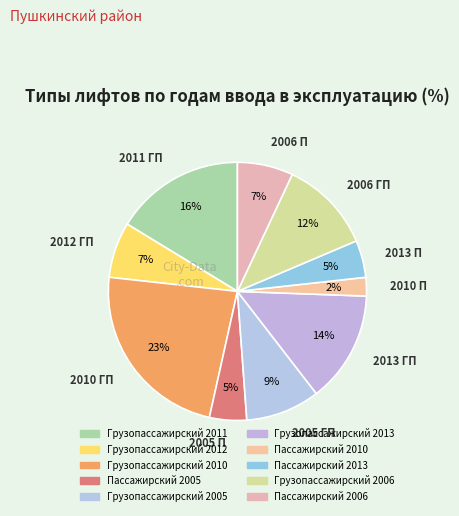

Is Пассажирский 2006 the majority of the pie?

No